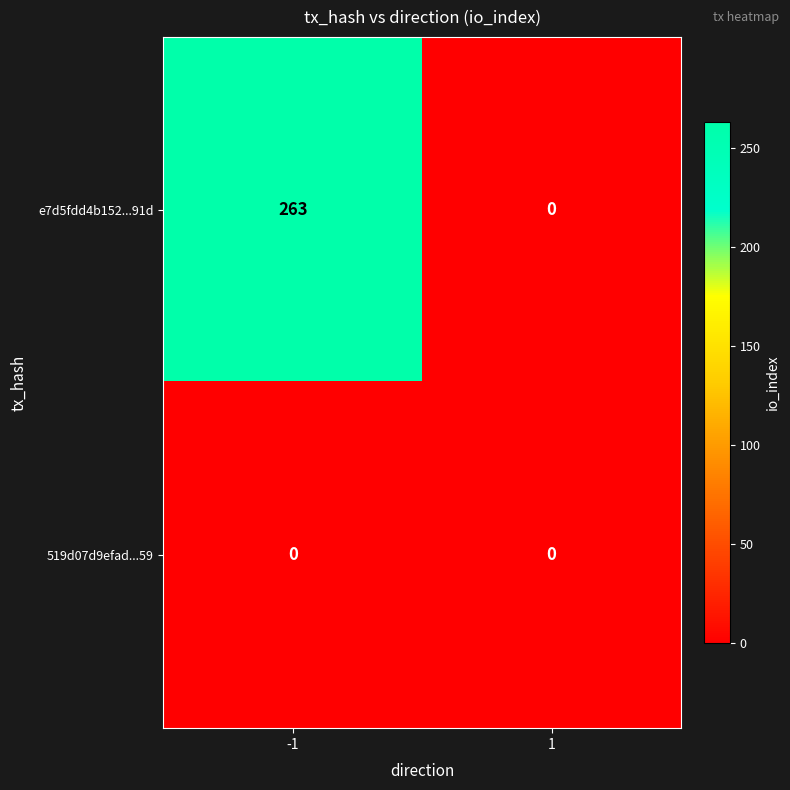

What is the sum of all e7d5fdd4b152...91d values?

263